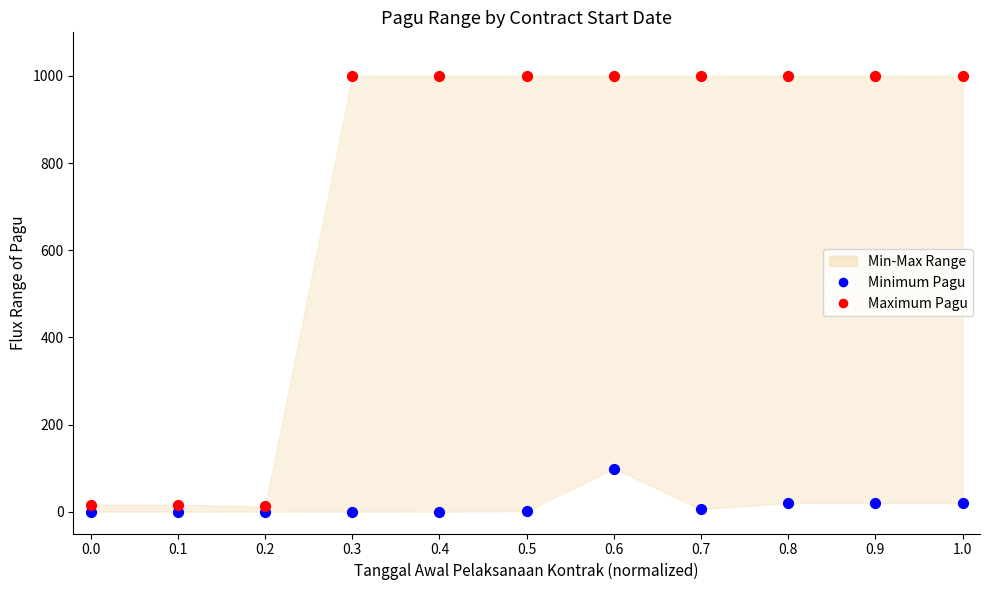

Which series reaches the maximum Y coordinate?

Maximum Pagu